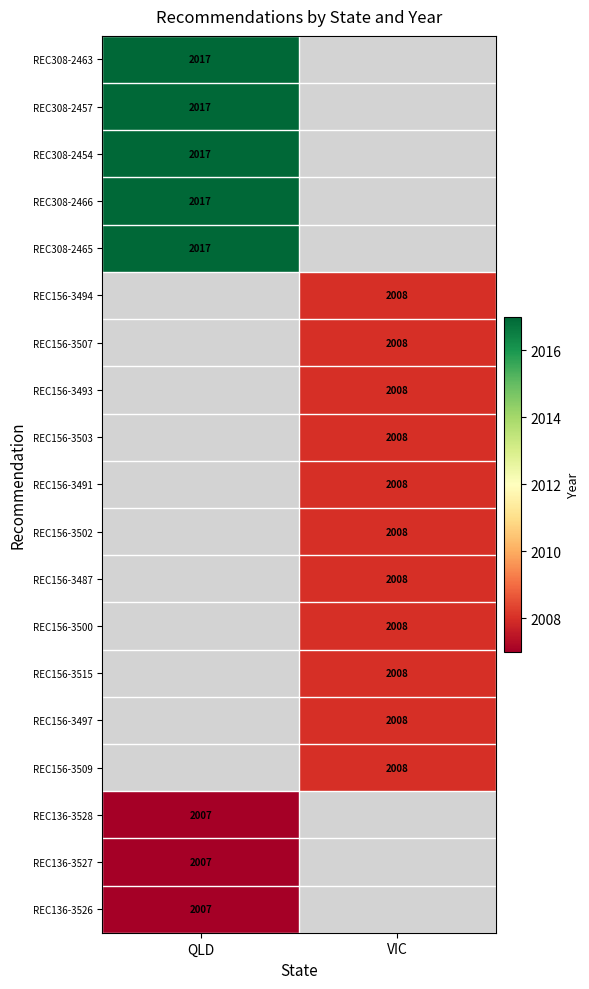

How many categories are shown in the chart?

2